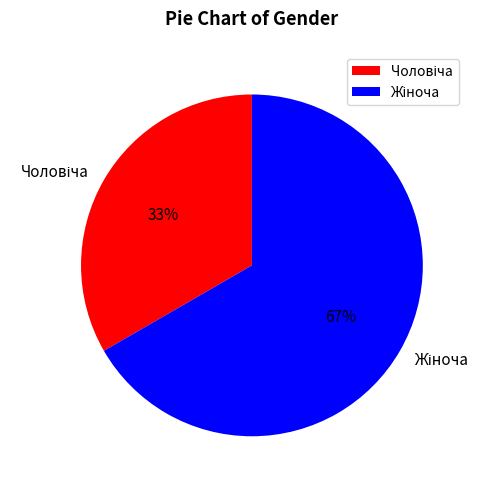

Count the number of slices in the pie.

2